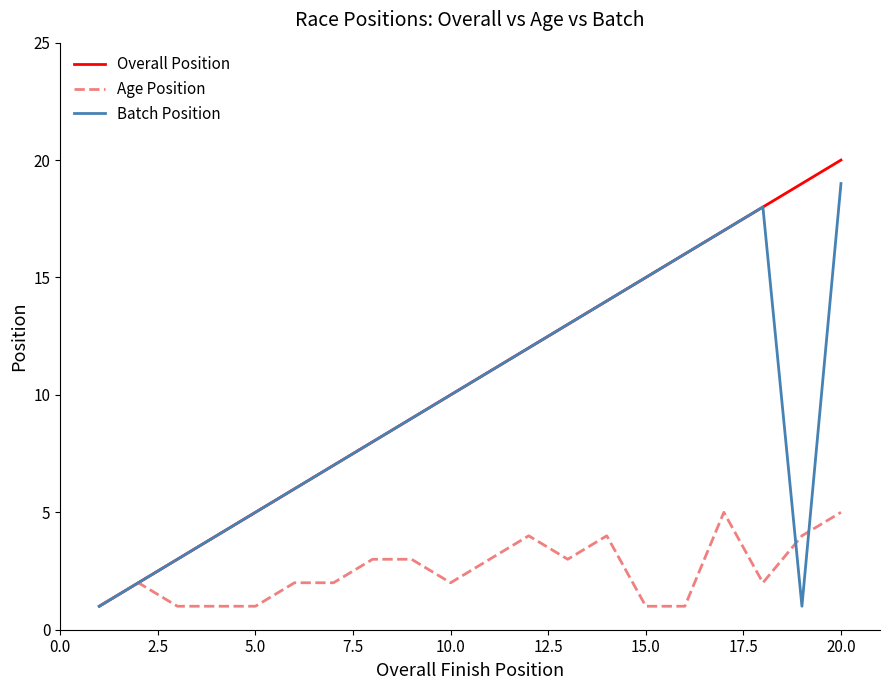

What is the maximum value for Overall Position?

20